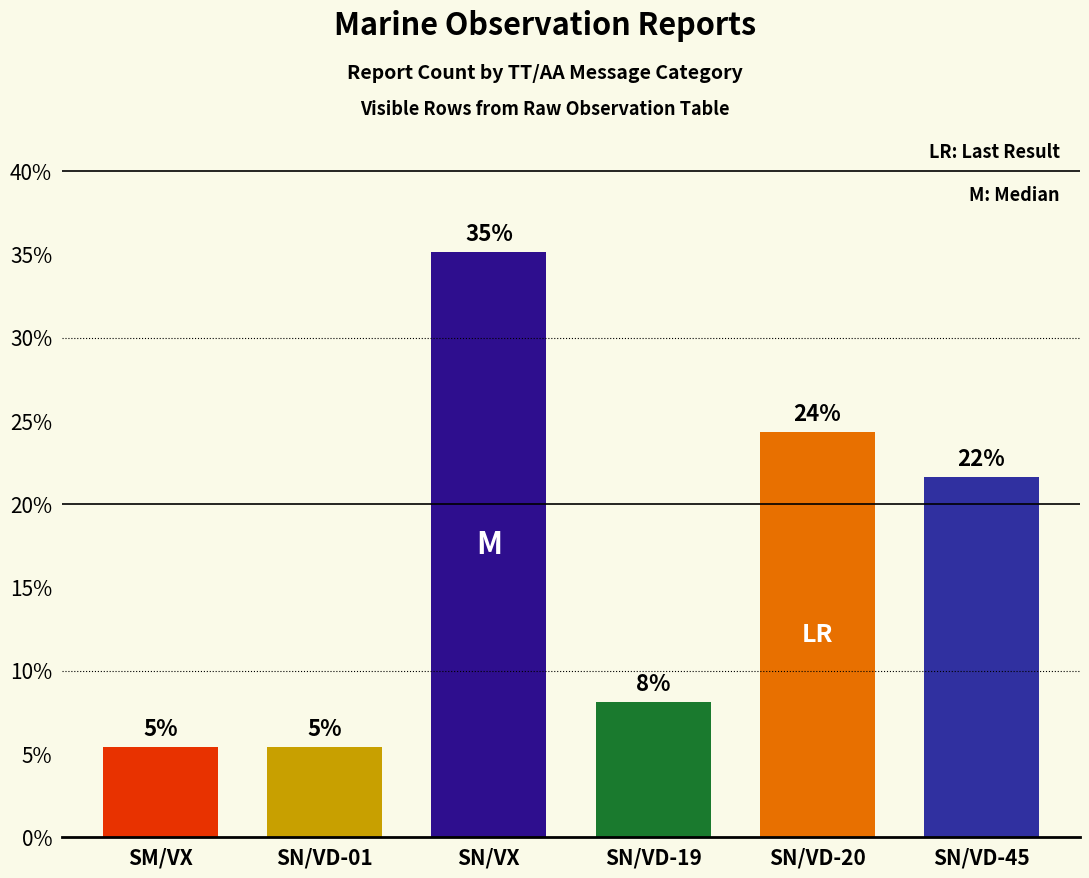

Does the chart contain any negative values?

No